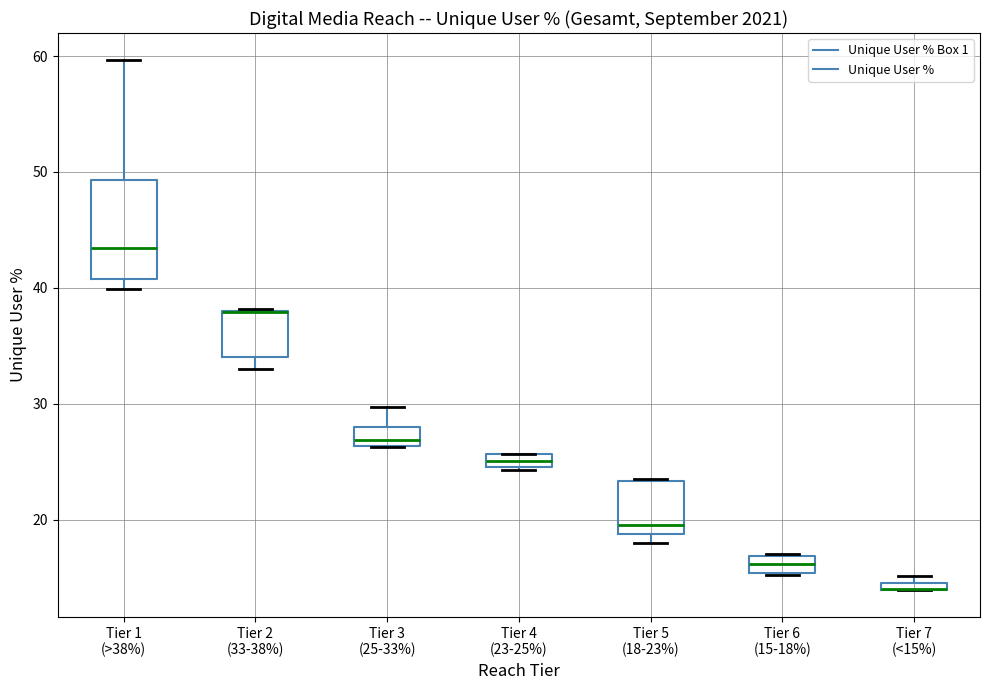

Where is the upper edge of the box for Tier 7 (<15%) on the y-axis? The values are not printed on the chart, so give them approximately, as read against the axis.

15